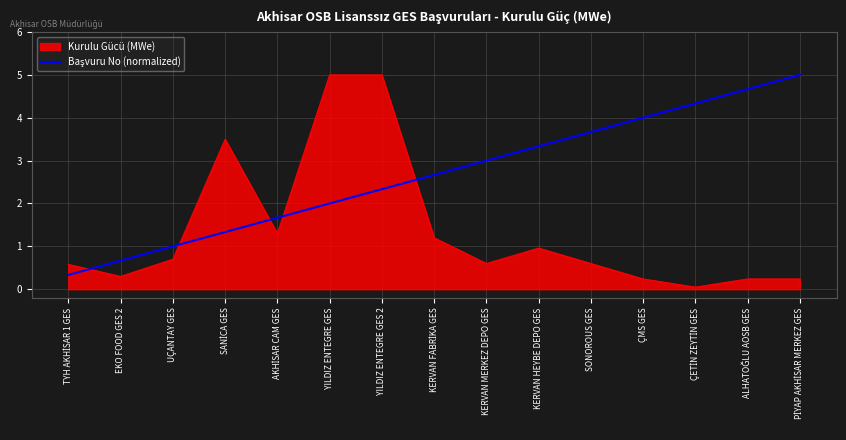

Does the chart display data point markers on the line(s)?

No